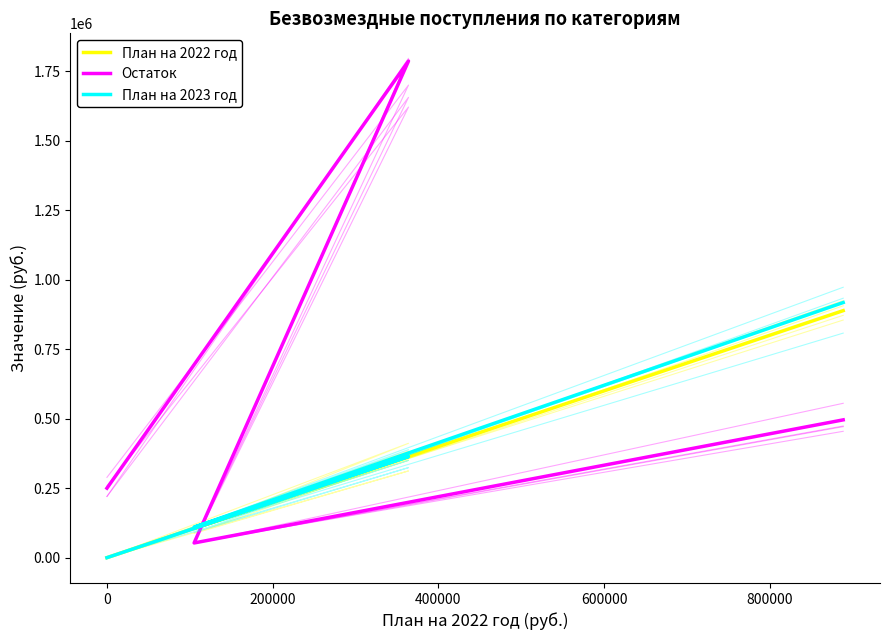

What is the lowest value of the Остаток series?

52896.0